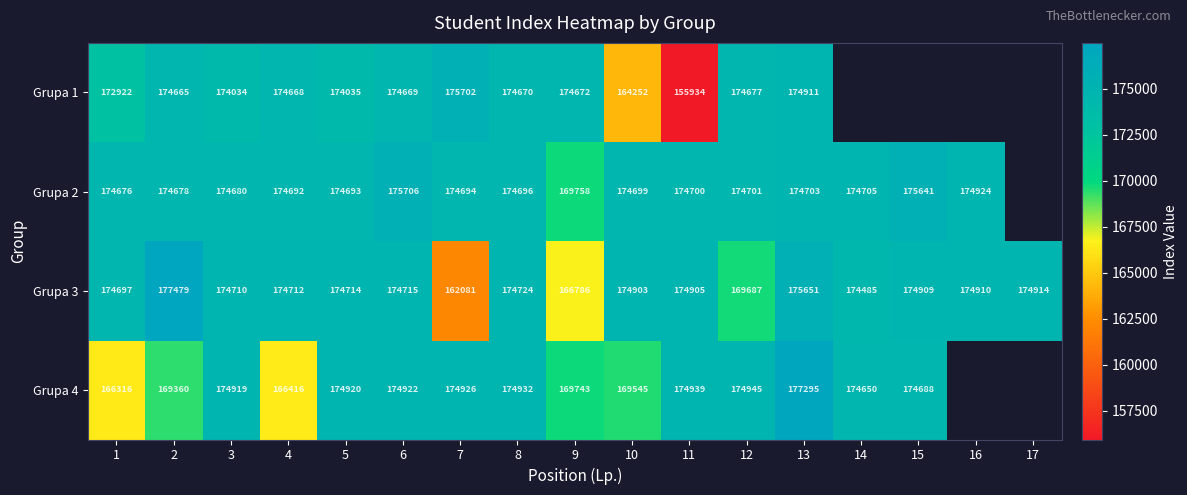

What is the difference between the highest and lowest values at 11?

19005